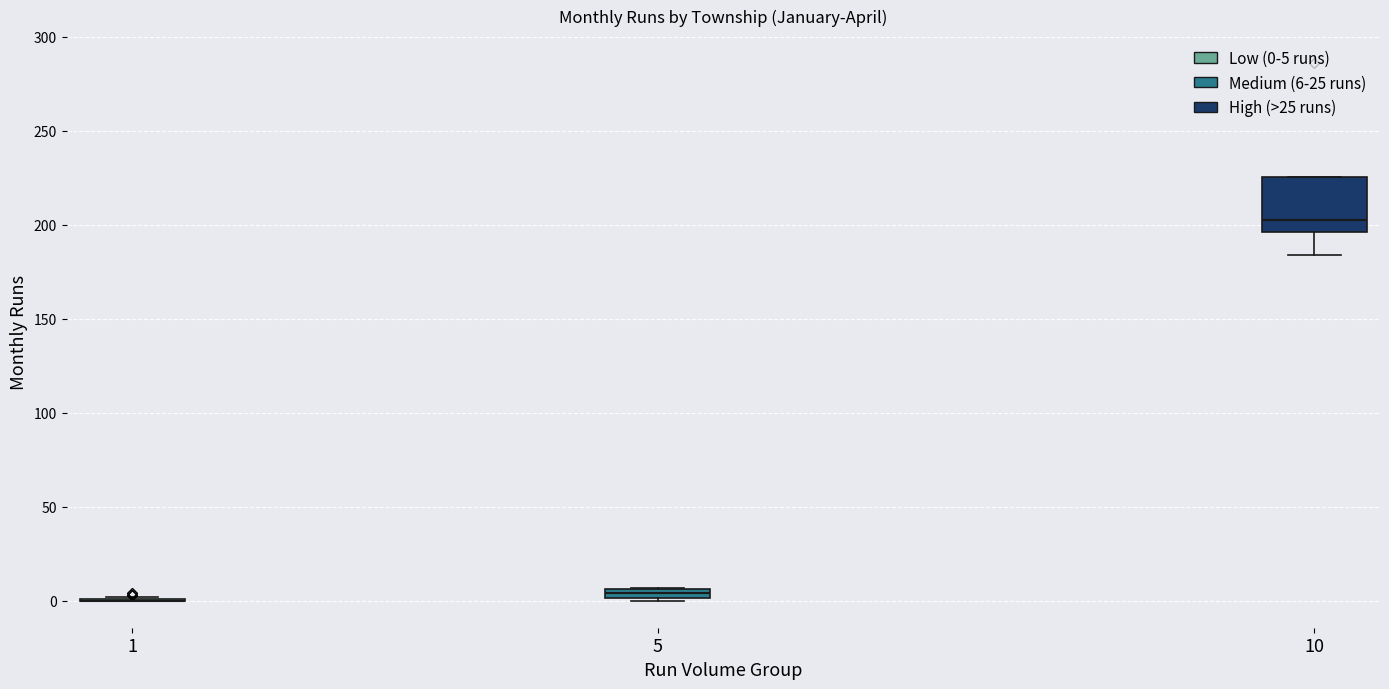

Which box is the tallest, from its lower edge to its upper edge?

10